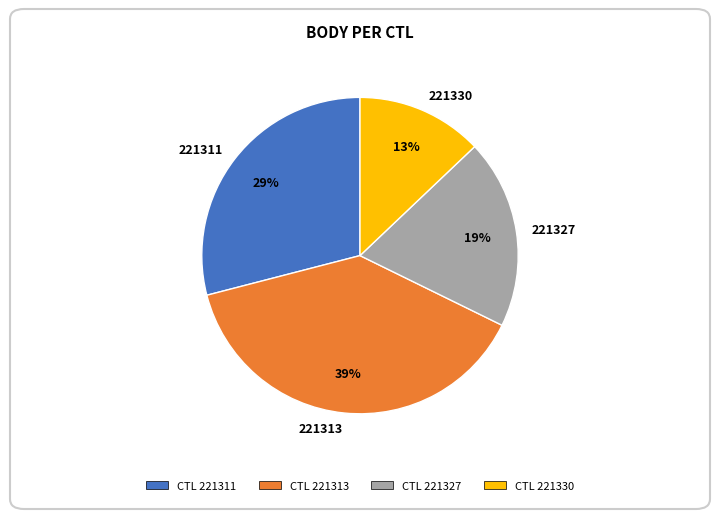

Count the number of slices in the pie.

4